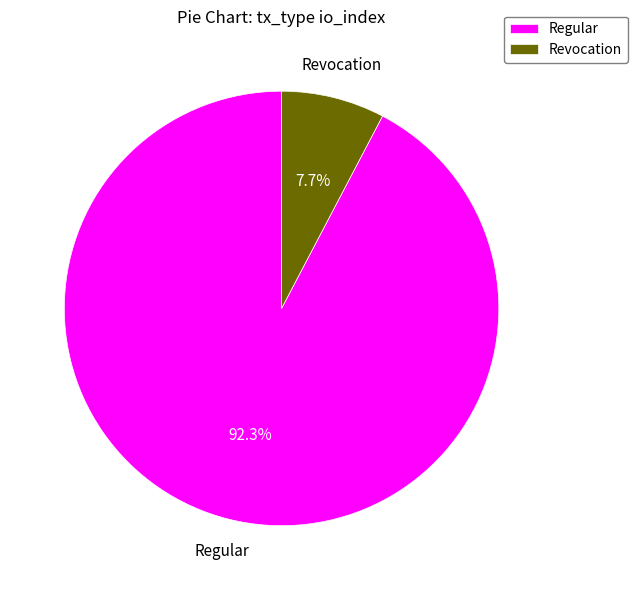

Which category has the biggest portion of the pie?

Regular